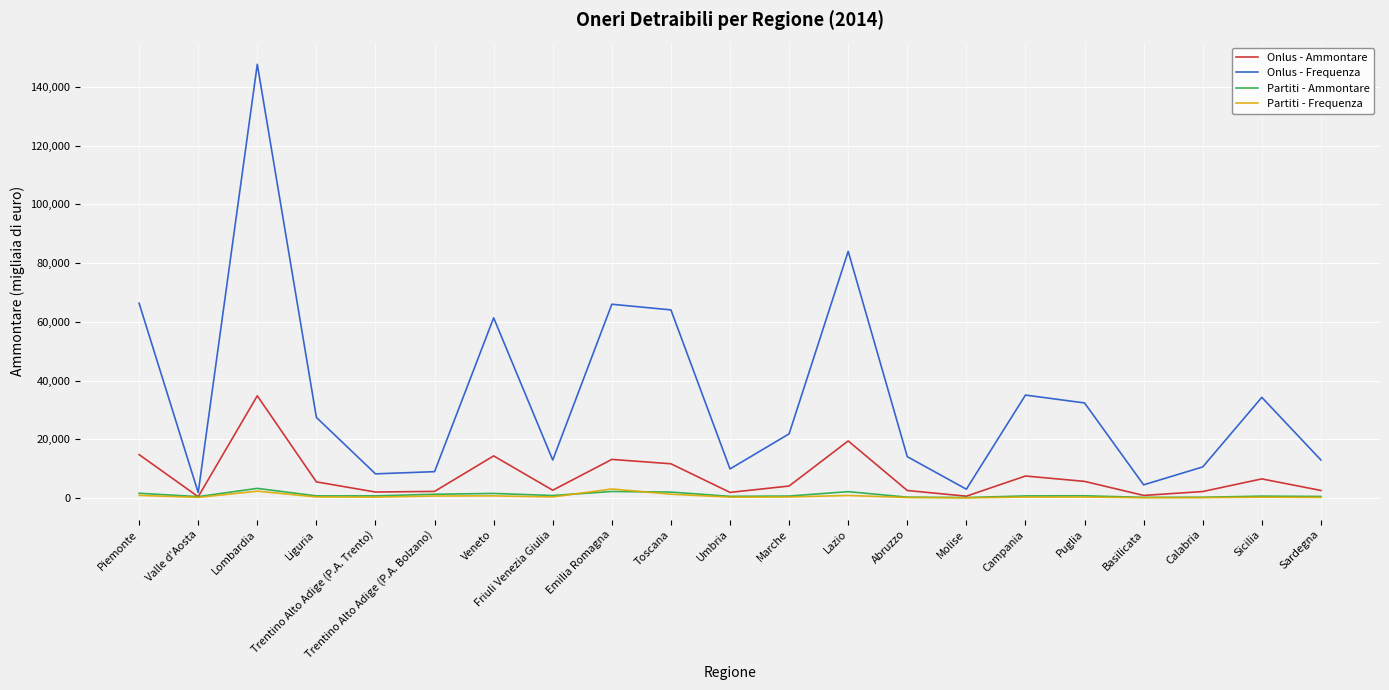

Which series has the widest spread of values?

Onlus - Frequenza